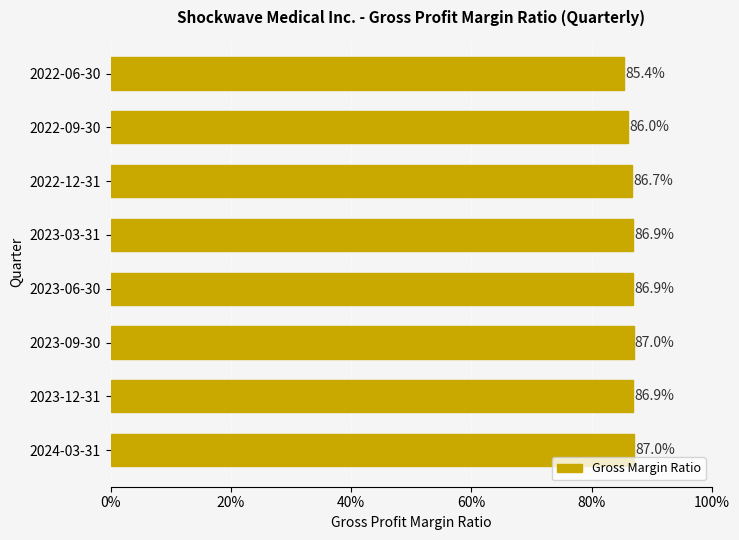

What is the sum of all values?

6.9